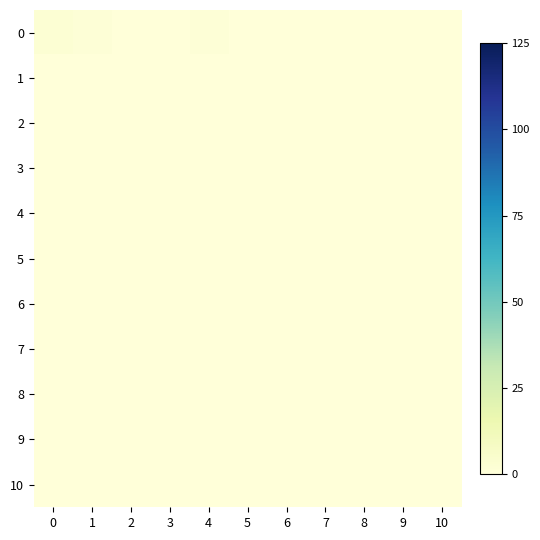

Reading left to right, what are all the values shown in this chart?

0: 0=2	1=1	2=0	3=0	4=1	5=0	6=0	7=0	8=0	9=0	10=0
1: 0=0	1=0	2=0	3=0	4=0	5=0	6=0	7=0	8=0	9=0	10=0
2: 0=0	1=0	2=0	3=0	4=0	5=0	6=0	7=0	8=0	9=0	10=0
3: 0=0	1=0	2=0	3=0	4=0	5=0	6=0	7=0	8=0	9=0	10=0
4: 0=0	1=0	2=0	3=0	4=0	5=0	6=0	7=0	8=0	9=0	10=0
5: 0=0	1=0	2=0	3=0	4=0	5=0	6=0	7=0	8=0	9=0	10=0
6: 0=0	1=0	2=0	3=0	4=0	5=0	6=0	7=0	8=0	9=0	10=0
7: 0=0	1=0	2=0	3=0	4=0	5=0	6=0	7=0	8=0	9=0	10=0
8: 0=0	1=0	2=0	3=0	4=0	5=0	6=0	7=0	8=0	9=0	10=0
9: 0=0	1=0	2=0	3=0	4=0	5=0	6=0	7=0	8=0	9=0	10=0
10: 0=0	1=0	2=0	3=0	4=0	5=0	6=0	7=0	8=0	9=0	10=0